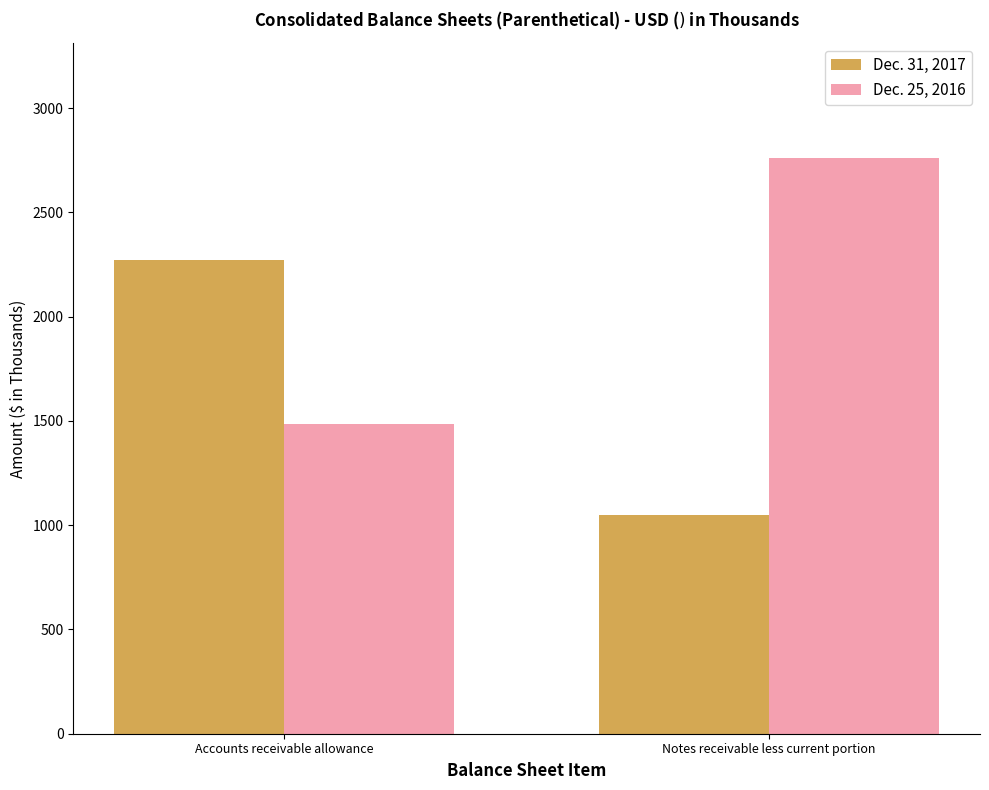

Reading right to left, transcribe all the data shown in this chart.

Dec. 31, 2017: Notes receivable less current portion=1047	Accounts receivable allowance=2271
Dec. 25, 2016: Notes receivable less current portion=2759	Accounts receivable allowance=1486